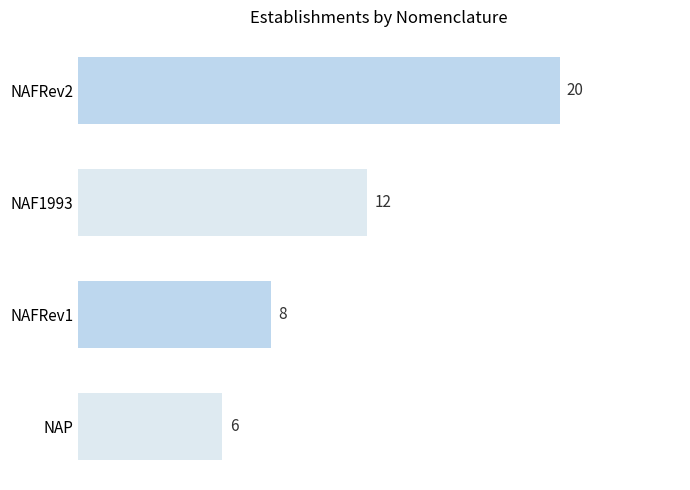

Between NAF1993 and NAFRev2, which is larger?

NAFRev2